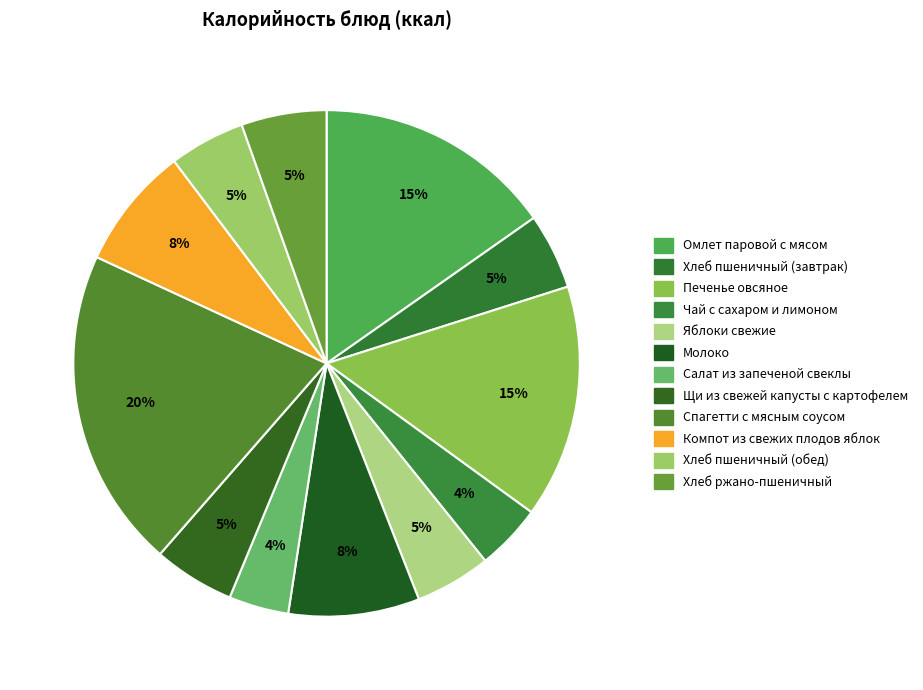

To the nearest percent, what is the difference between the Печенье овсяное and Салат из запеченой свеклы slice percentages?

11%